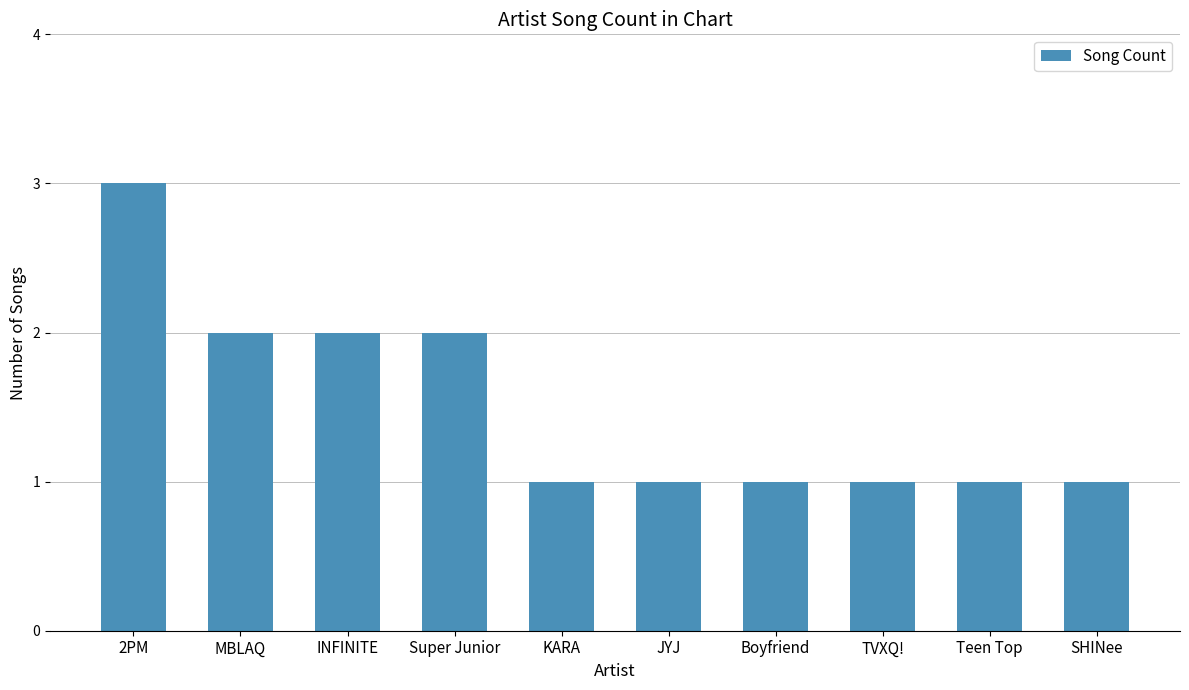

Are the bars grouped side by side (vs. stacked)?

No